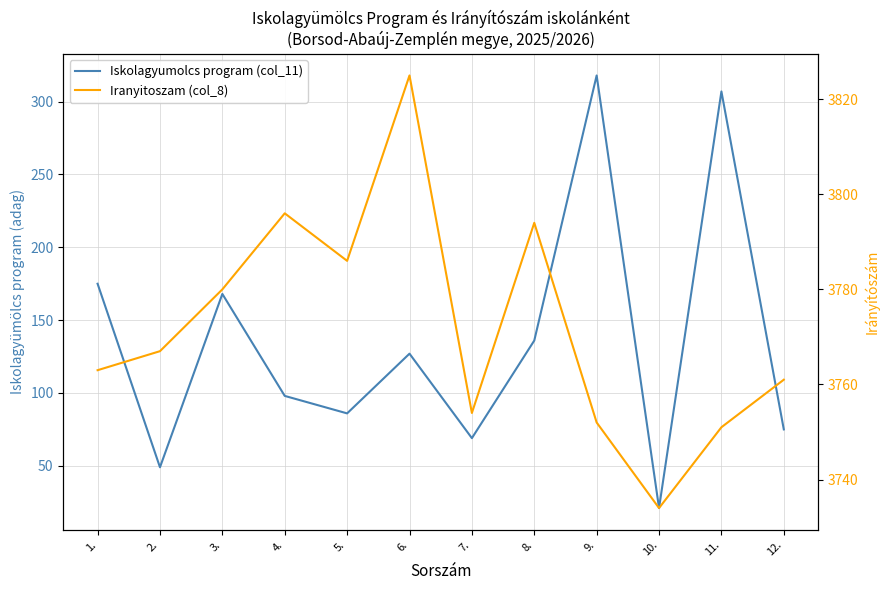

Read the Iranyitoszam (col_8) value at 11., to the nearest 10.

3750